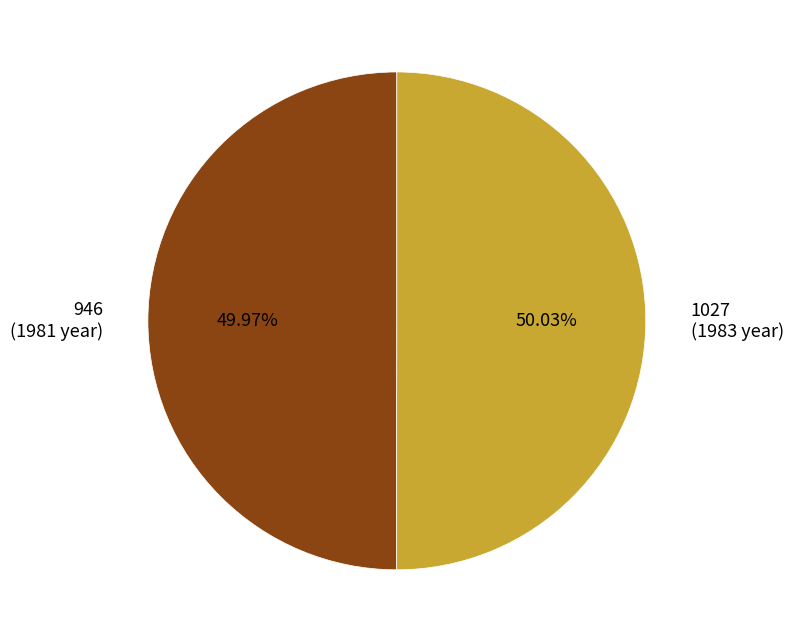

Approximately how many times larger is the value at 946 compared to 1027?

1.0